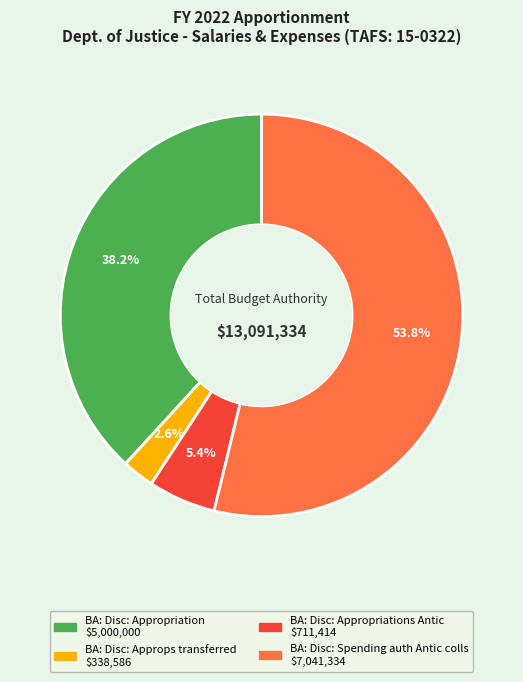

How many slices are in this pie chart?

4